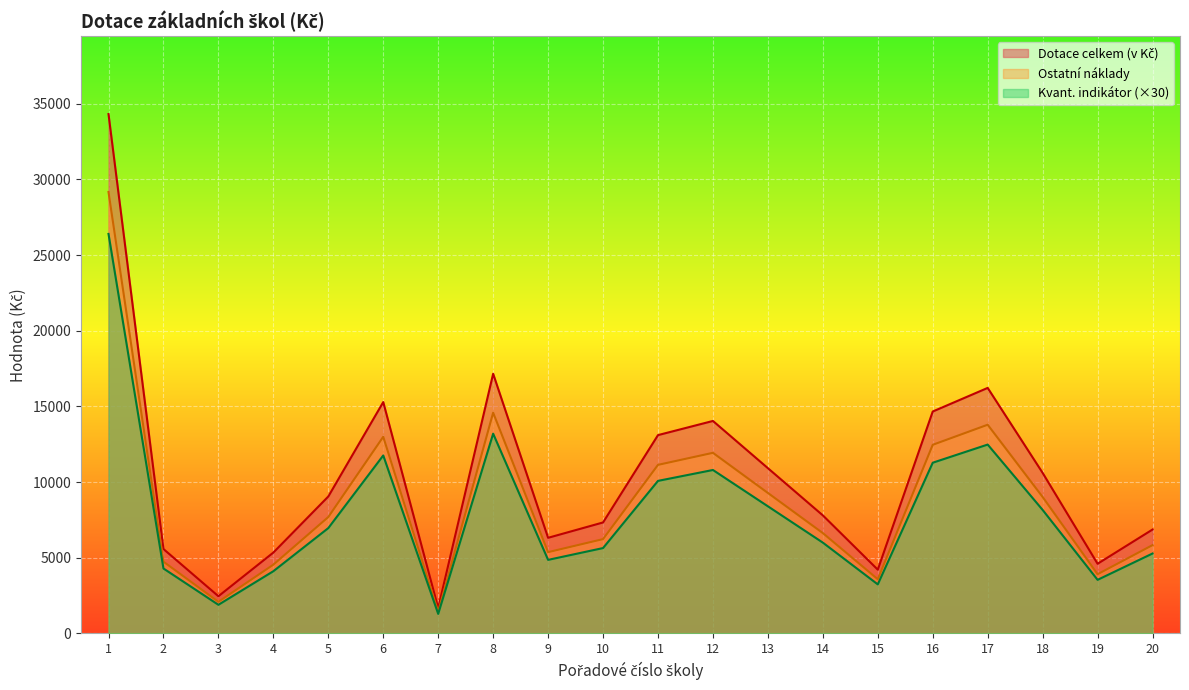

What is the total value across all series at 18?

27784.8